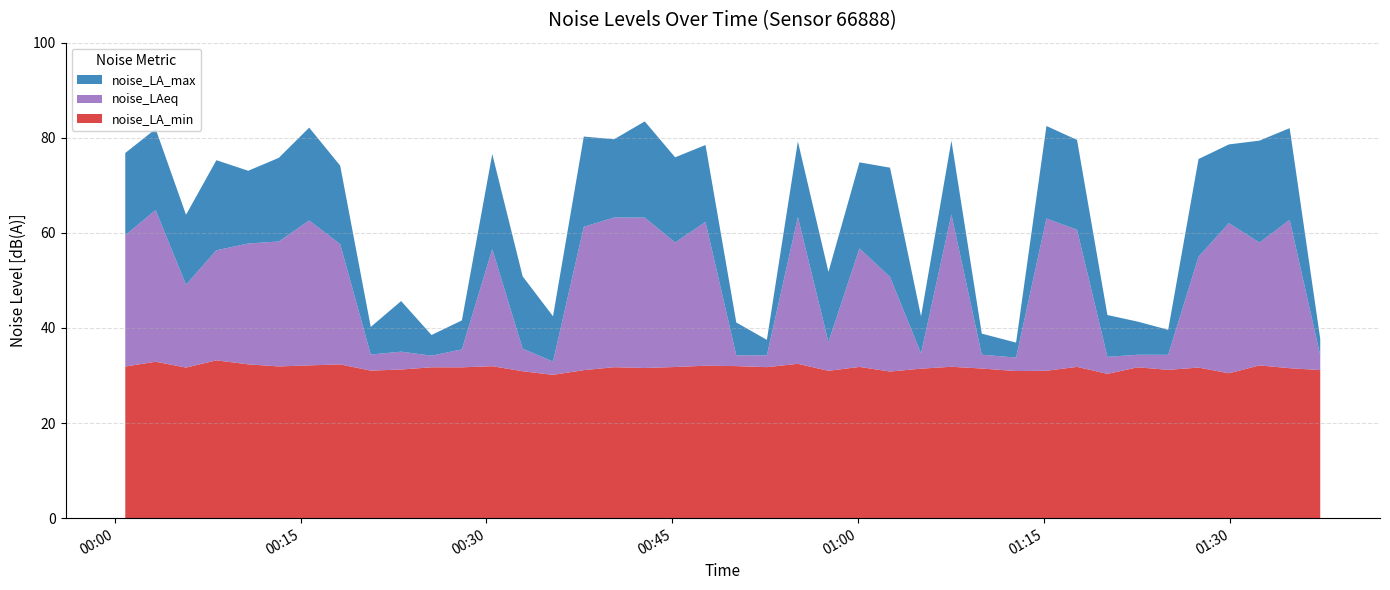

Reading left to right, transcribe all the data shown in this chart.

noise_LA_max: 2022-12-11T00:00:52=76.8	2022-12-11T00:03:19=81.9	2022-12-11T00:05:46=63.8	2022-12-11T00:08:13=75.3	2022-12-11T00:10:47=73.1	2022-12-11T00:13:15=75.8	2022-12-11T00:15:42=82.1	2022-12-11T00:18:12=74.1	2022-12-11T00:20:40=40.2	2022-12-11T00:23:07=45.7	2022-12-11T00:25:34=38.5	2022-12-11T00:28:01=41.6	2022-12-11T00:30:28=76.6	2022-12-11T00:32:55=50.9	2022-12-11T00:35:22=42.5	2022-12-11T00:37:51=80.2	2022-12-11T00:40:18=79.7	2022-12-11T00:42:46=83.4	2022-12-11T00:45:13=75.9	2022-12-11T00:47:40=78.5	2022-12-11T00:50:09=41.1	2022-12-11T00:52:37=37.5	2022-12-11T00:55:07=79.2	2022-12-11T00:57:35=51.8	2022-12-11T01:00:05=74.8	2022-12-11T01:02:33=73.7	2022-12-11T01:05:03=42.5	2022-12-11T01:07:30=79.4	2022-12-11T01:09:57=38.8	2022-12-11T01:12:43=36.9	2022-12-11T01:15:10=82.5	2022-12-11T01:17:38=79.5	2022-12-11T01:20:05=42.7	2022-12-11T01:22:32=41.3	2022-12-11T01:24:59=39.6	2022-12-11T01:27:26=75.5	2022-12-11T01:29:53=78.6	2022-12-11T01:32:21=79.4	2022-12-11T01:34:47=82.0	2022-12-11T01:37:15=37.7
noise_LAeq: 2022-12-11T00:00:52=59.5	2022-12-11T00:03:19=64.8	2022-12-11T00:05:46=49.1	2022-12-11T00:08:13=56.3	2022-12-11T00:10:47=57.8	2022-12-11T00:13:15=58.2	2022-12-11T00:15:42=62.6	2022-12-11T00:18:12=57.6	2022-12-11T00:20:40=34.4	2022-12-11T00:23:07=35.0	2022-12-11T00:25:34=34.2	2022-12-11T00:28:01=35.5	2022-12-11T00:30:28=56.6	2022-12-11T00:32:55=35.6	2022-12-11T00:35:22=32.9	2022-12-11T00:37:51=61.3	2022-12-11T00:40:18=63.2	2022-12-11T00:42:46=63.2	2022-12-11T00:45:13=58.0	2022-12-11T00:47:40=62.3	2022-12-11T00:50:09=34.3	2022-12-11T00:52:37=34.2	2022-12-11T00:55:07=63.3	2022-12-11T00:57:35=37.0	2022-12-11T01:00:05=56.7	2022-12-11T01:02:33=50.7	2022-12-11T01:05:03=34.6	2022-12-11T01:07:30=63.9	2022-12-11T01:09:57=34.4	2022-12-11T01:12:43=33.8	2022-12-11T01:15:10=63.0	2022-12-11T01:17:38=60.6	2022-12-11T01:20:05=33.9	2022-12-11T01:22:32=34.4	2022-12-11T01:24:59=34.4	2022-12-11T01:27:26=55.0	2022-12-11T01:29:53=62.0	2022-12-11T01:32:21=58.0	2022-12-11T01:34:47=62.7	2022-12-11T01:37:15=34.3
noise_LA_min: 2022-12-11T00:00:52=31.9	2022-12-11T00:03:19=32.9	2022-12-11T00:05:46=31.7	2022-12-11T00:08:13=33.2	2022-12-11T00:10:47=32.4	2022-12-11T00:13:15=31.9	2022-12-11T00:15:42=32.1	2022-12-11T00:18:12=32.3	2022-12-11T00:20:40=31.0	2022-12-11T00:23:07=31.3	2022-12-11T00:25:34=31.7	2022-12-11T00:28:01=31.7	2022-12-11T00:30:28=32.0	2022-12-11T00:32:55=30.9	2022-12-11T00:35:22=30.1	2022-12-11T00:37:51=31.1	2022-12-11T00:40:18=31.8	2022-12-11T00:42:46=31.6	2022-12-11T00:45:13=31.8	2022-12-11T00:47:40=32.1	2022-12-11T00:50:09=32.0	2022-12-11T00:52:37=31.8	2022-12-11T00:55:07=32.5	2022-12-11T00:57:35=31.0	2022-12-11T01:00:05=31.8	2022-12-11T01:02:33=30.8	2022-12-11T01:05:03=31.4	2022-12-11T01:07:30=31.8	2022-12-11T01:09:57=31.5	2022-12-11T01:12:43=30.9	2022-12-11T01:15:10=31.0	2022-12-11T01:17:38=31.8	2022-12-11T01:20:05=30.3	2022-12-11T01:22:32=31.7	2022-12-11T01:24:59=31.2	2022-12-11T01:27:26=31.7	2022-12-11T01:29:53=30.5	2022-12-11T01:32:21=32.1	2022-12-11T01:34:47=31.5	2022-12-11T01:37:15=31.1